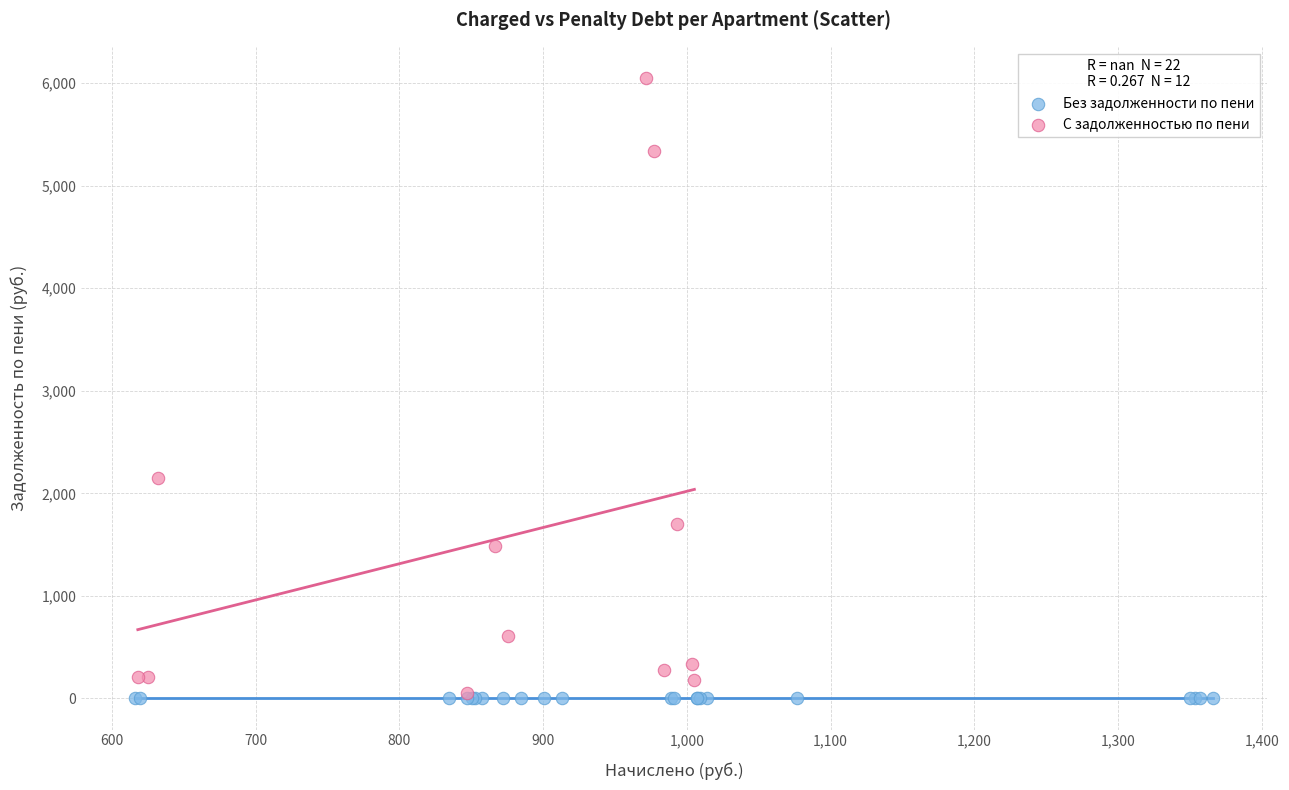

Which series reaches the maximum Y coordinate?

С задолженностью по пени